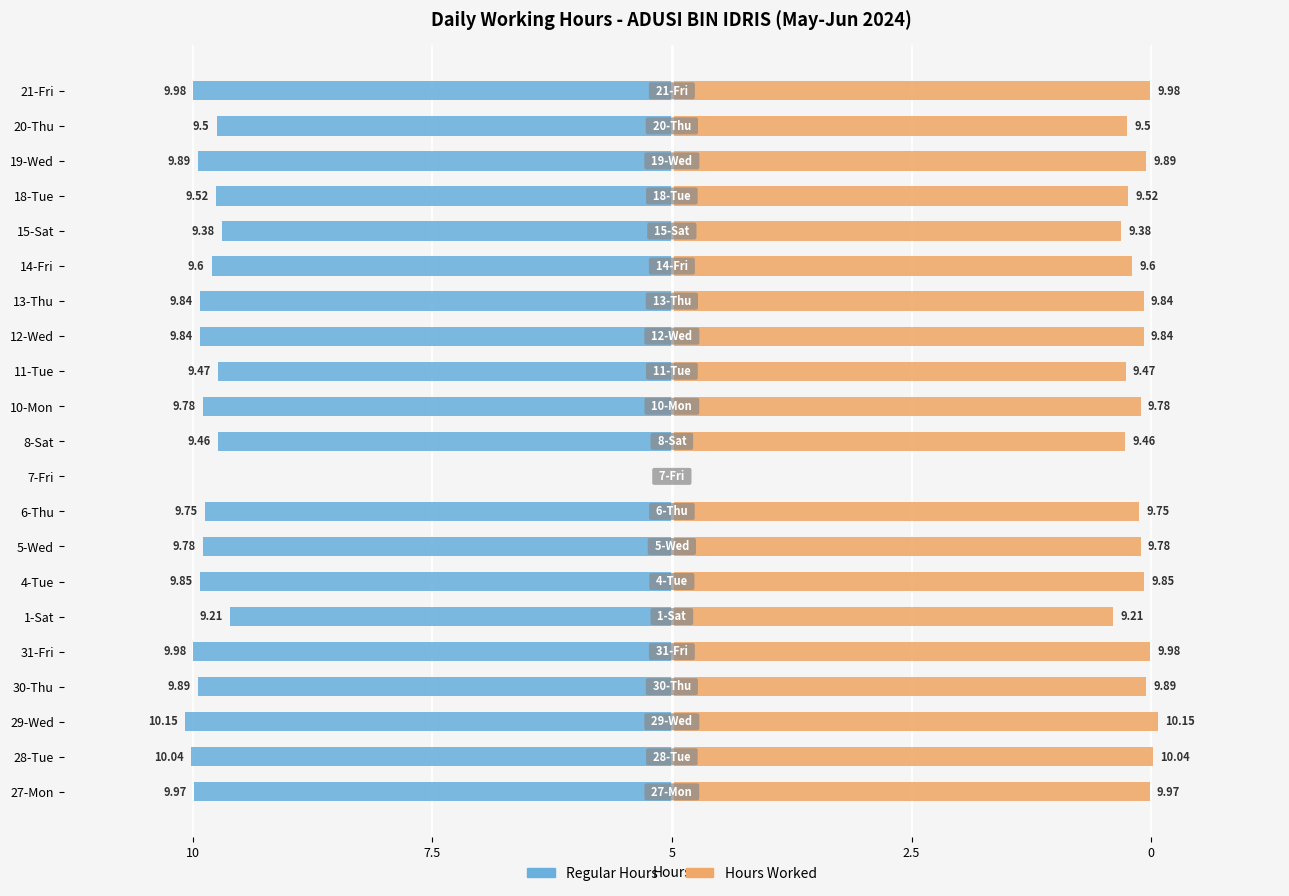

What value does the Hours Worked series have at 12-Wed?

9.8